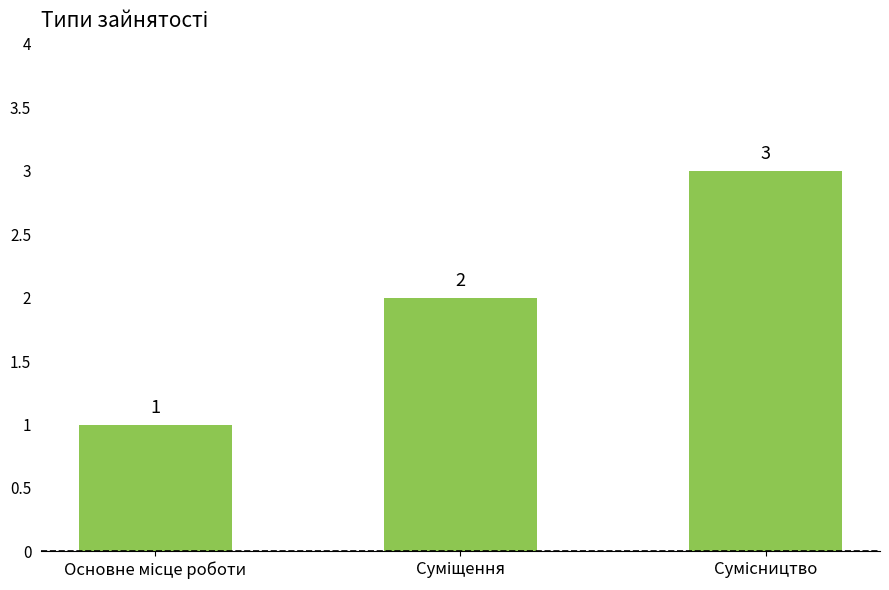

What is the greatest value displayed?

3